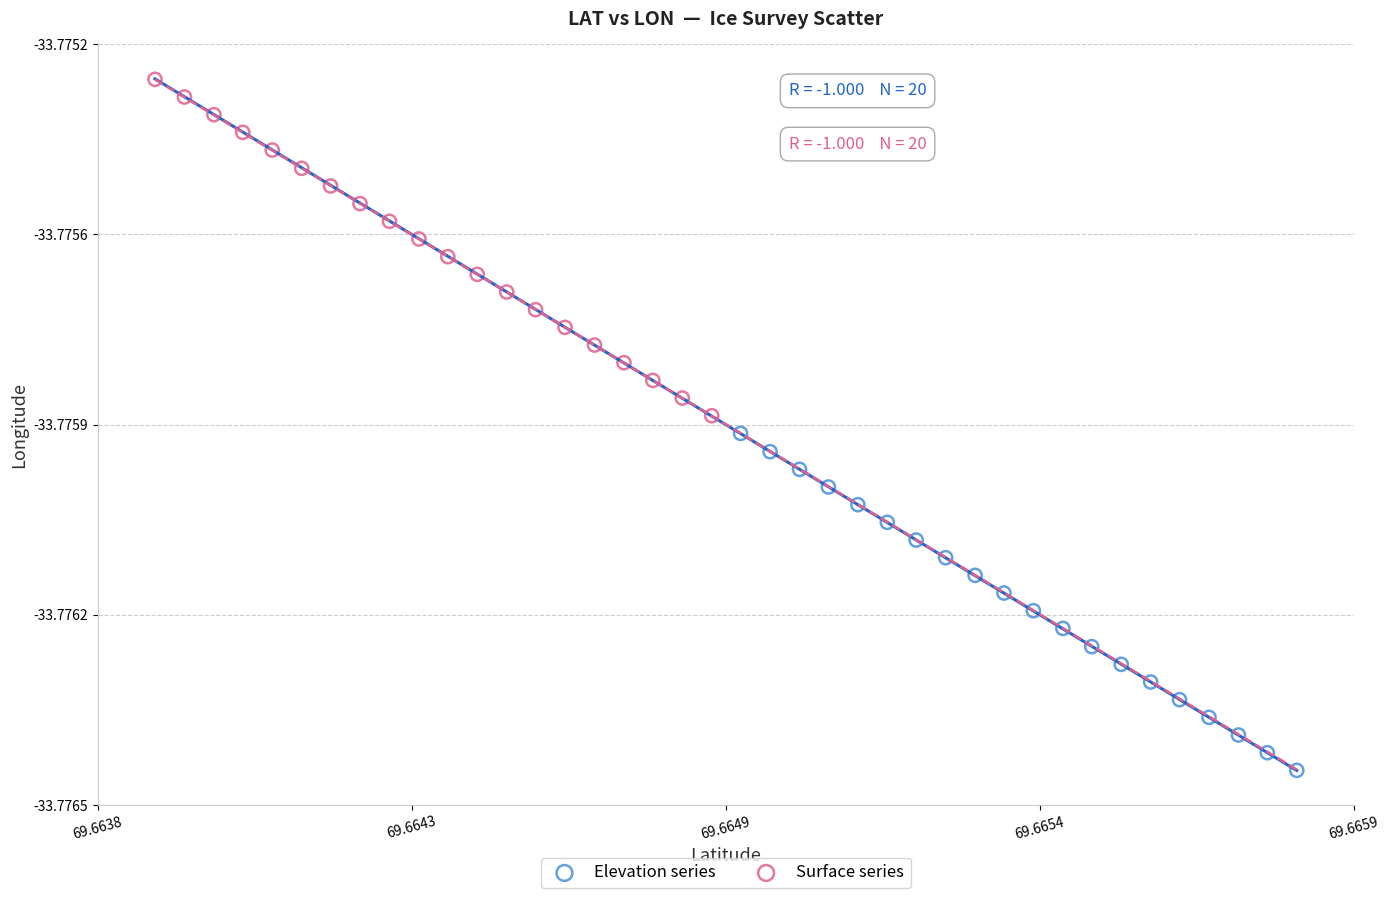

Which series reaches the minimum Y coordinate?

Elevation series